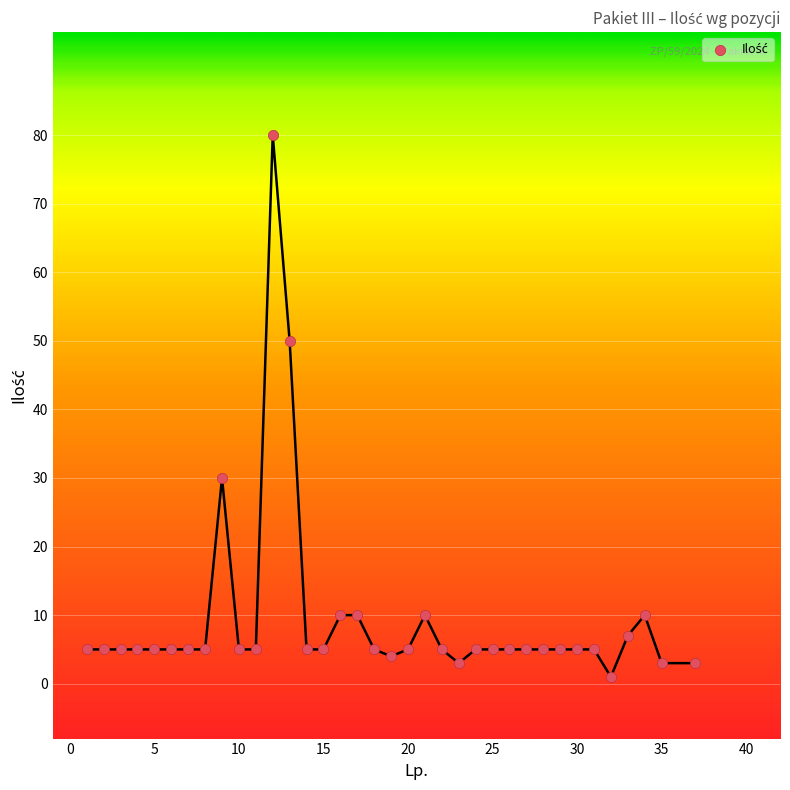

What is the range of Y values (max minus min)?

79